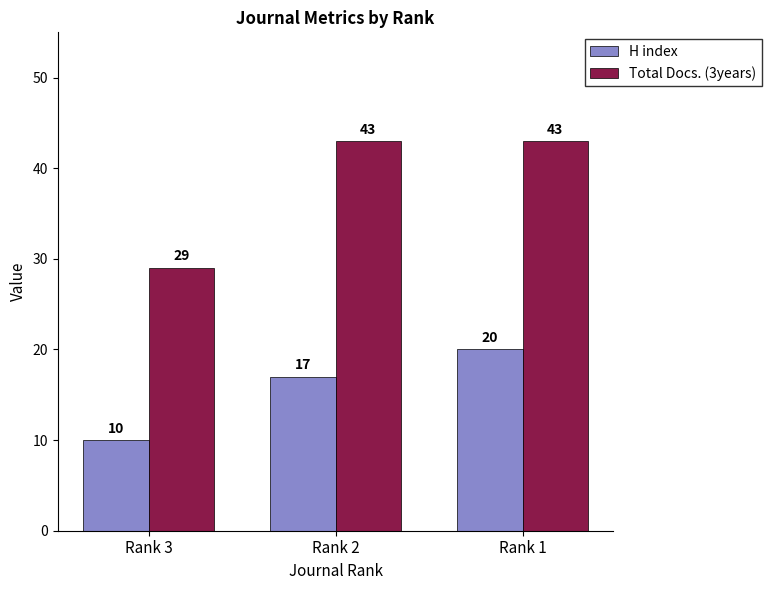

The Total Docs. (3years) series shows 62 at Rank 1. True or false?

False